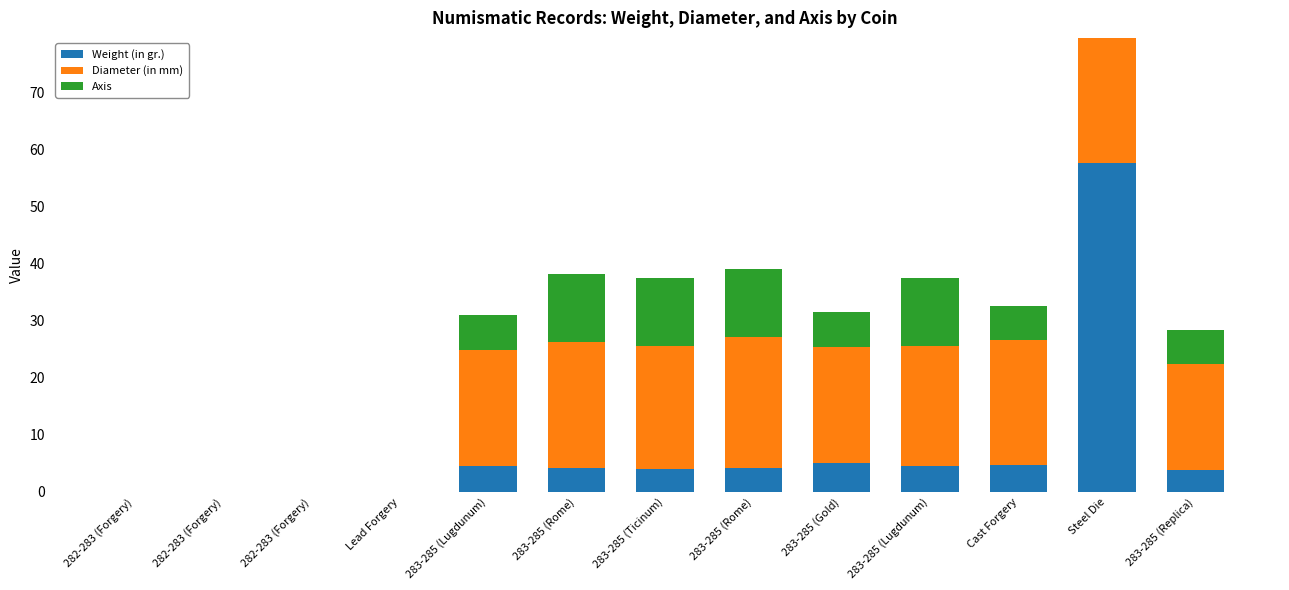

Does the chart contain stacked bars?

Yes